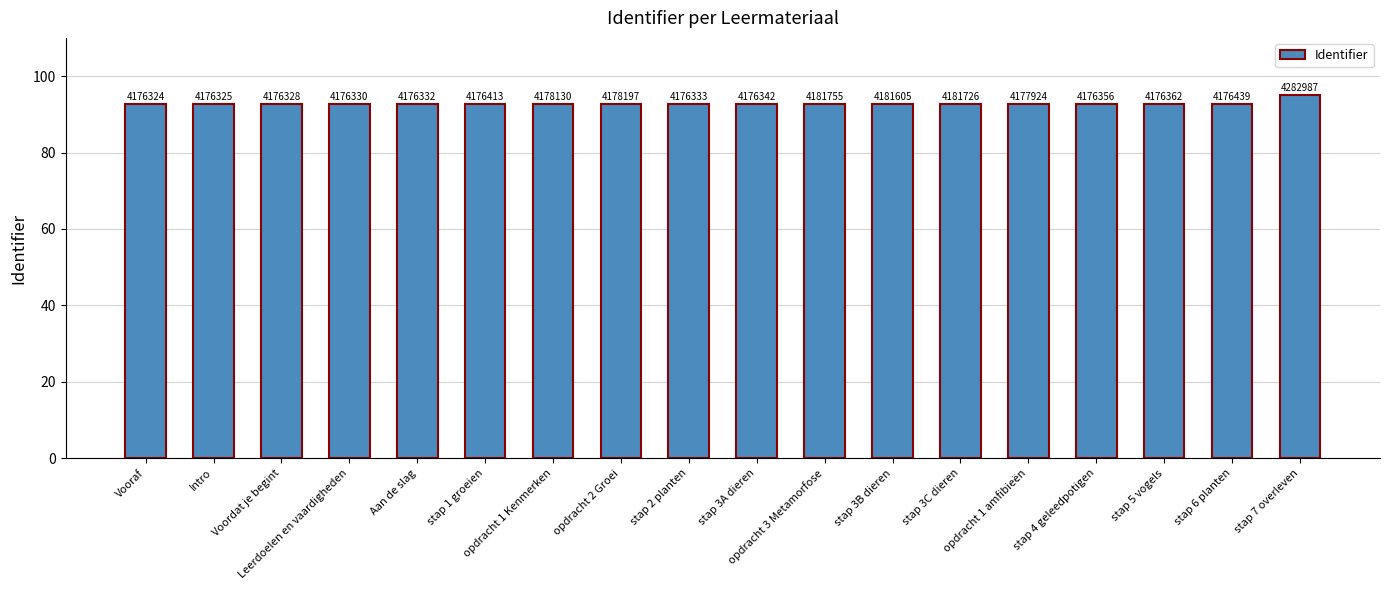

How many bars are there in total?

18